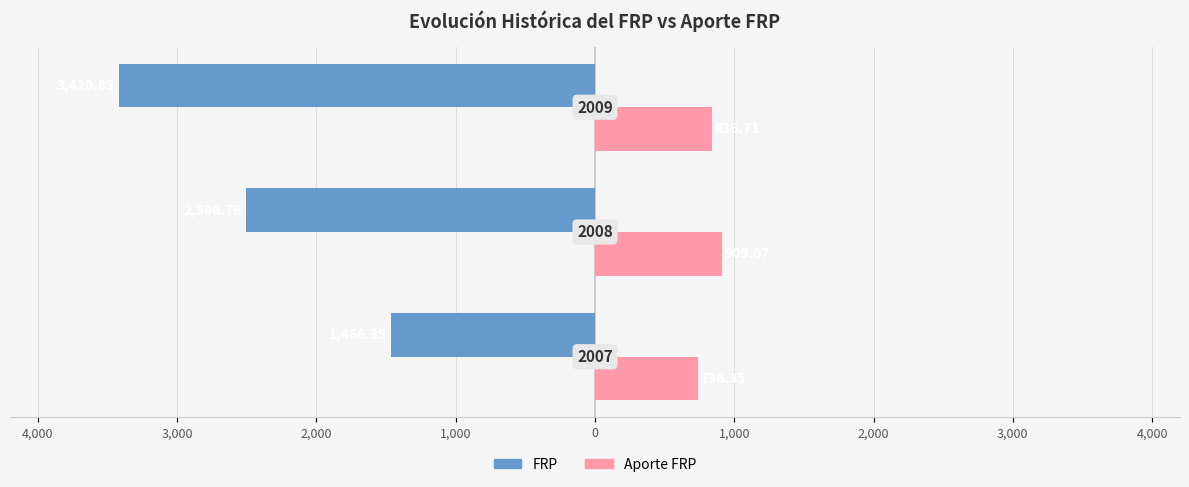

What are all the series names shown in the legend?

FRP, Aporte FRP